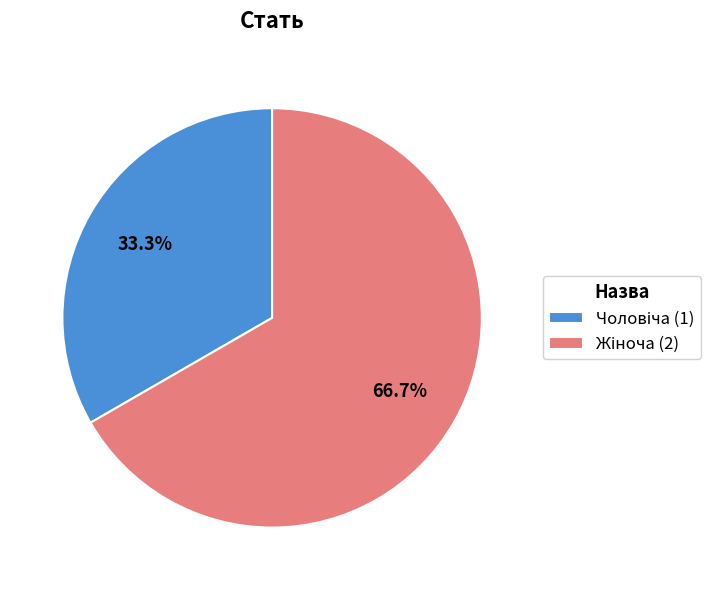

Is there a majority slice in this chart?

Yes